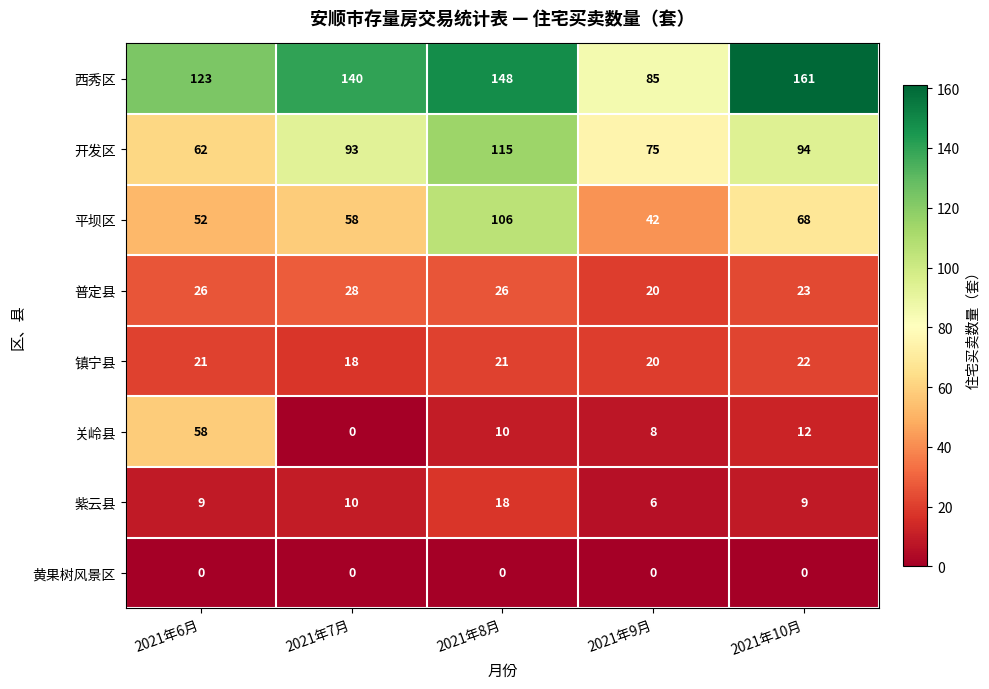

Is it true that 普定县 equals 30 at 2021年9月?

False